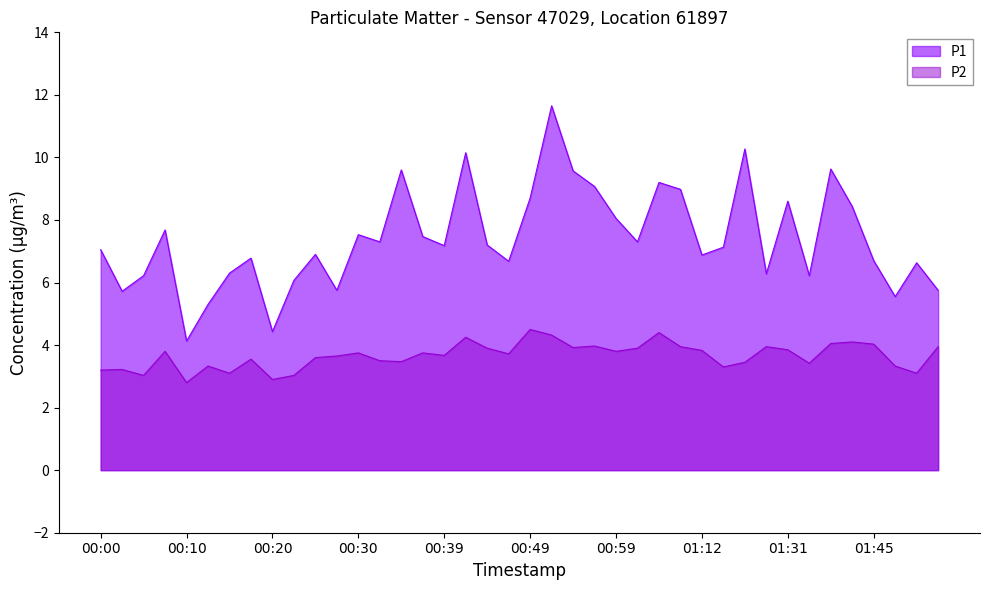

Between 00:57 and 01:31, which series saw the biggest shift?

P1